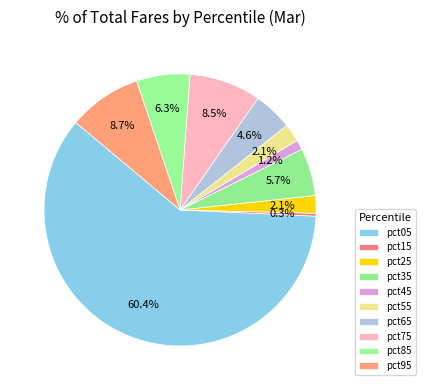

What is the smallest slice in the pie chart?

pct15